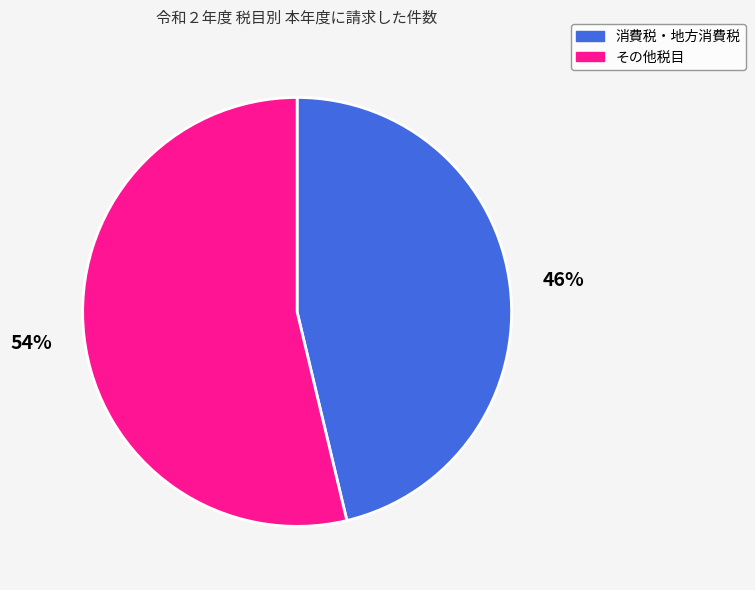

Is there a majority slice in this chart?

Yes